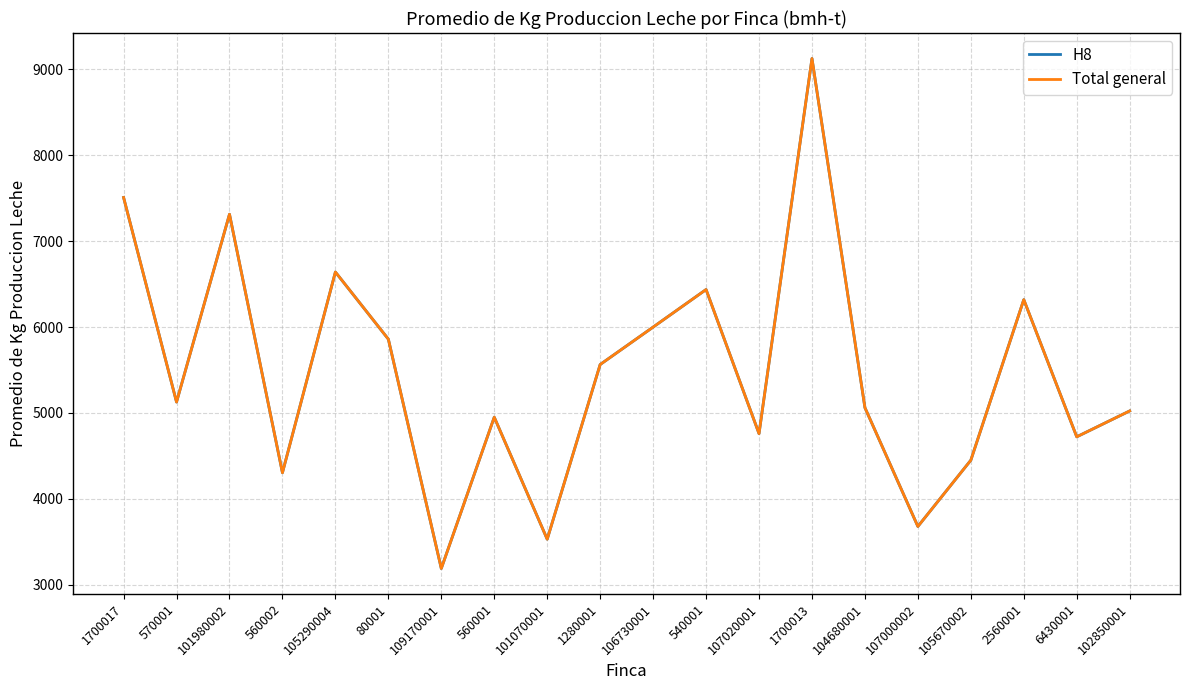

Reading left to right, what are all the values shown in this chart?

H8: 1700017=7508.3	570001=5126.5	101980002=7312.9	560002=4303.3	105290004=6640.3	80001=5858.5	109170001=3188.6	560001=4949.9	101070001=3529.3	1280001=5563.2	106730001=5998.9	540001=6436.1	107020001=4758.6	1700013=9126.0	104680001=5060.9	107000002=3677.8	105670002=4449.2	2560001=6318.8	6430001=4721.6	102850001=5022.8
Total general: 1700017=7508.3	570001=5126.5	101980002=7312.9	560002=4303.3	105290004=6640.3	80001=5858.5	109170001=3188.6	560001=4949.9	101070001=3529.3	1280001=5563.2	106730001=5998.9	540001=6436.1	107020001=4758.6	1700013=9126.0	104680001=5060.9	107000002=3677.8	105670002=4449.2	2560001=6318.8	6430001=4721.6	102850001=5022.8